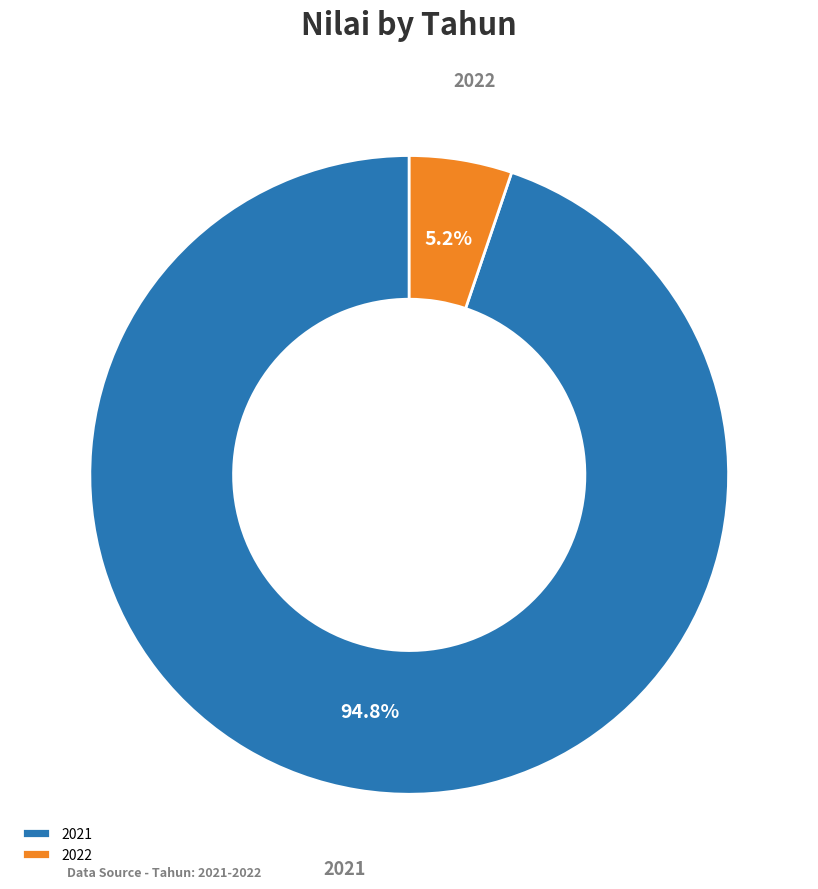

How many slices are in this pie chart?

2